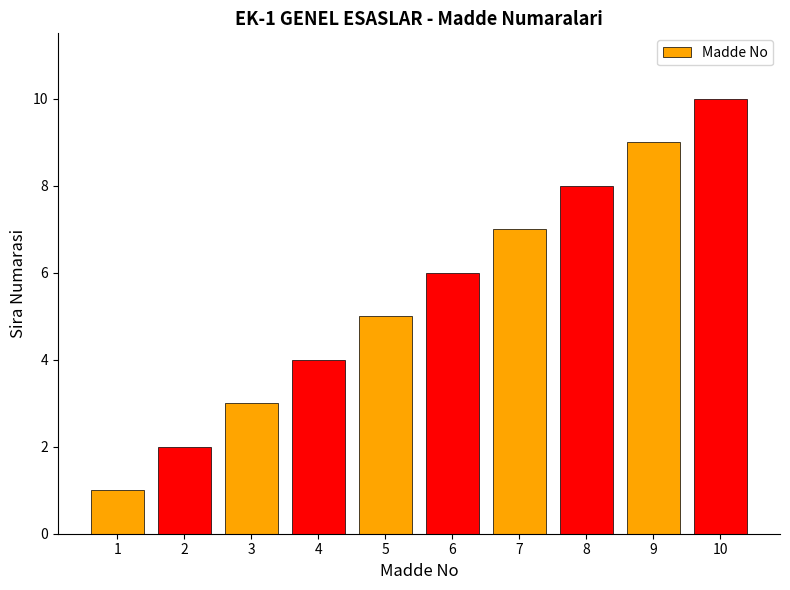

True or false: the data shows 9 at 9.

True